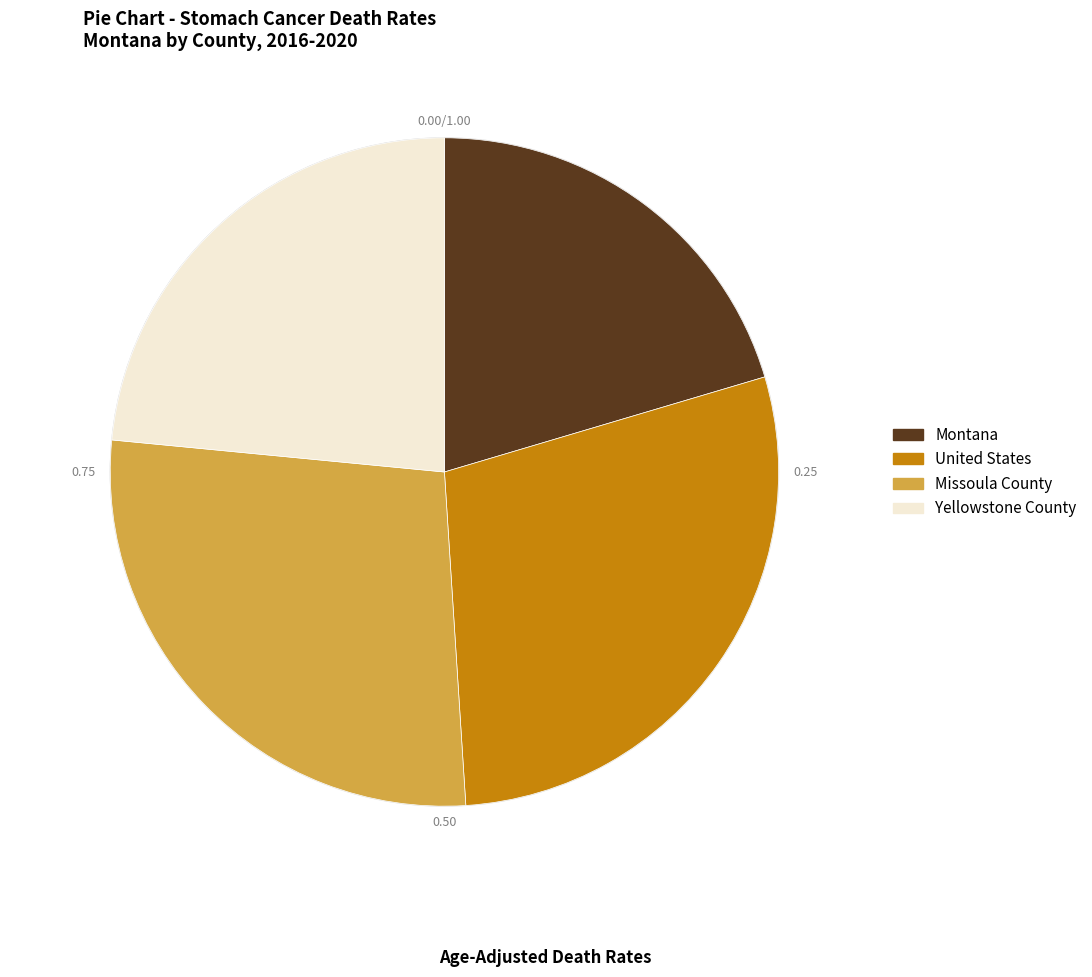

Which category has the smallest portion of the pie?

Montana